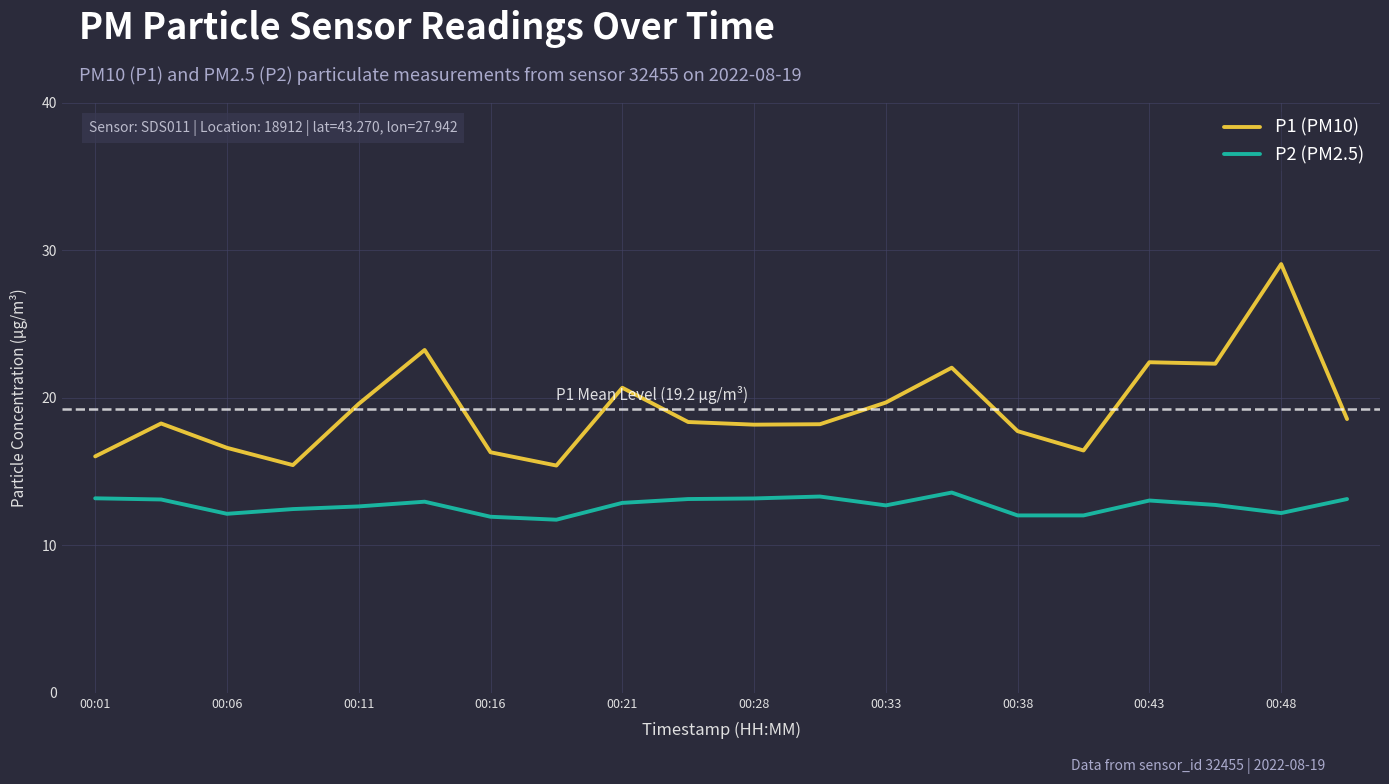

Which series has the widest spread of values?

P1 (PM10)